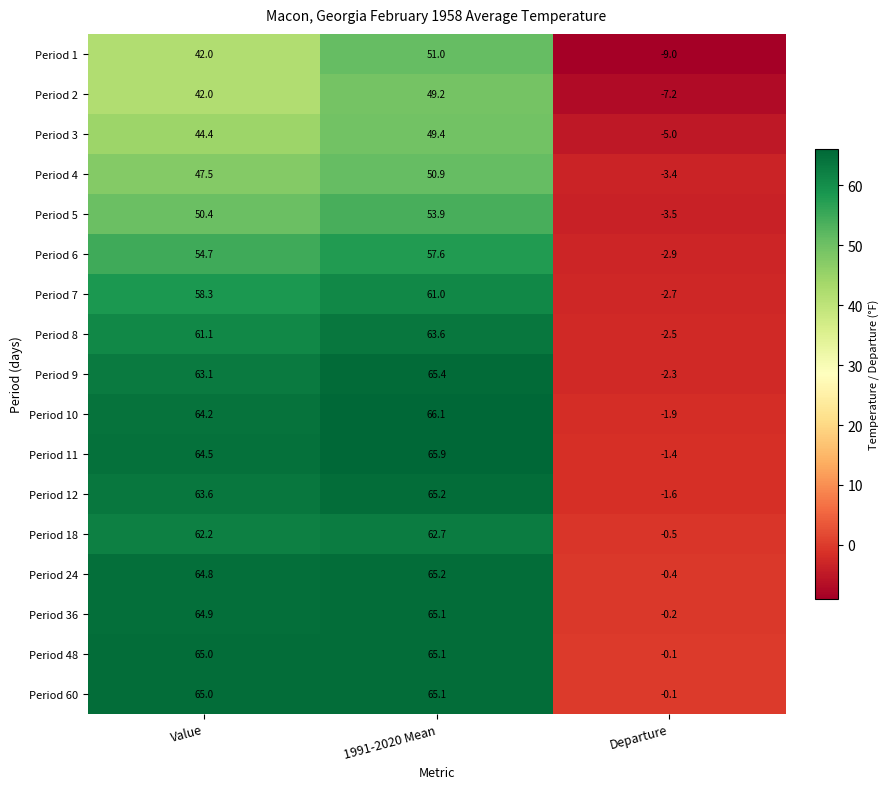

What value does the Period 36 series have at Value?

64.9